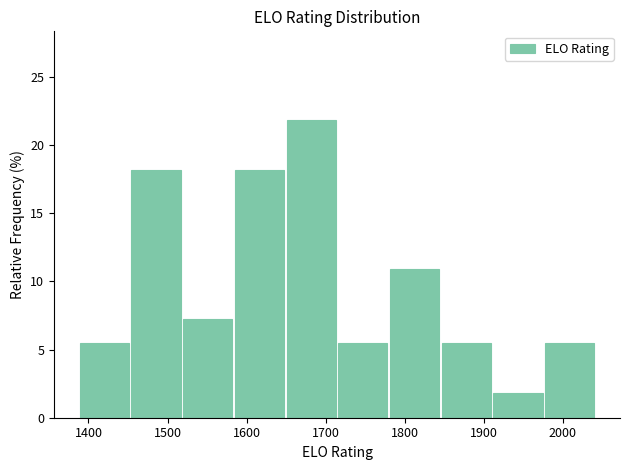

What is the height of the bar covering 1650 to 1720 on the x-axis? Neither the bar edges nor the heights are printed on the chart, so give them approximately, as read against the axes.

22.0